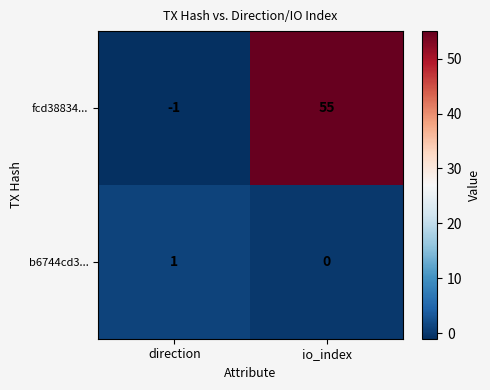

At which label does b6744cd3... reach its minimum?

io_index